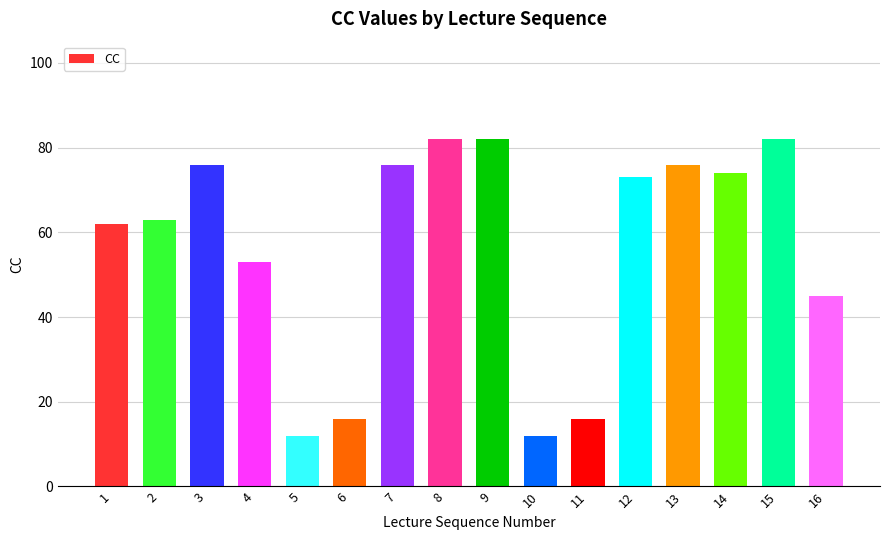

What is the average value?

56